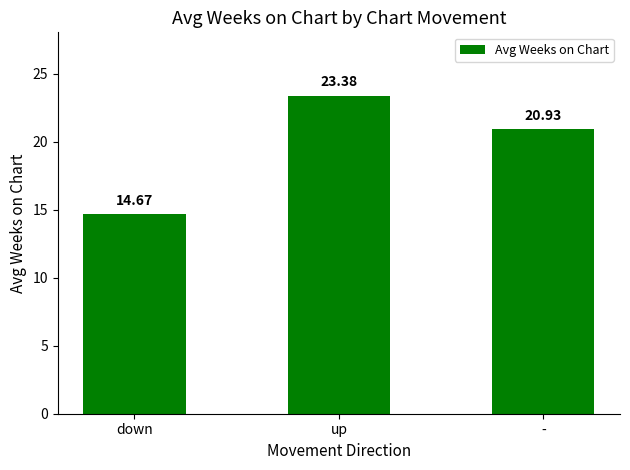

True or false: the data shows 14.7 at down.

True